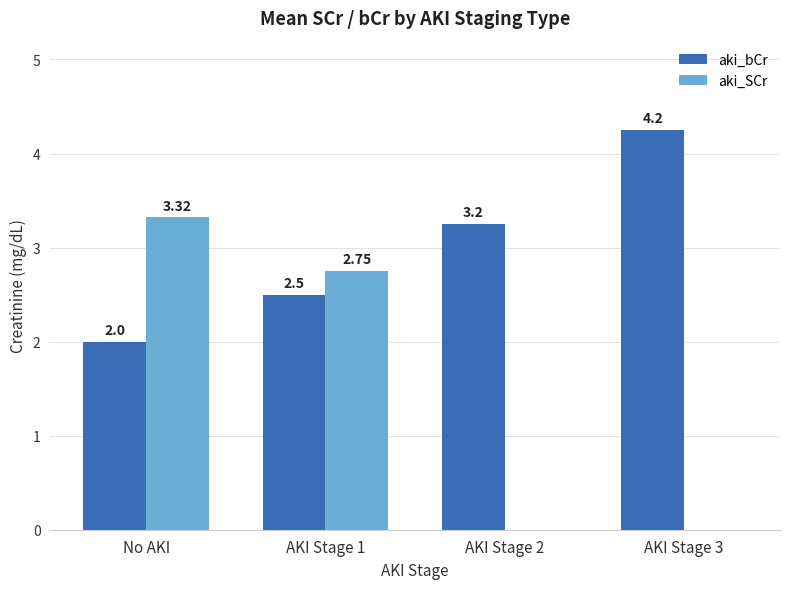

Where does the aki_SCr series first go above 2?

No AKI